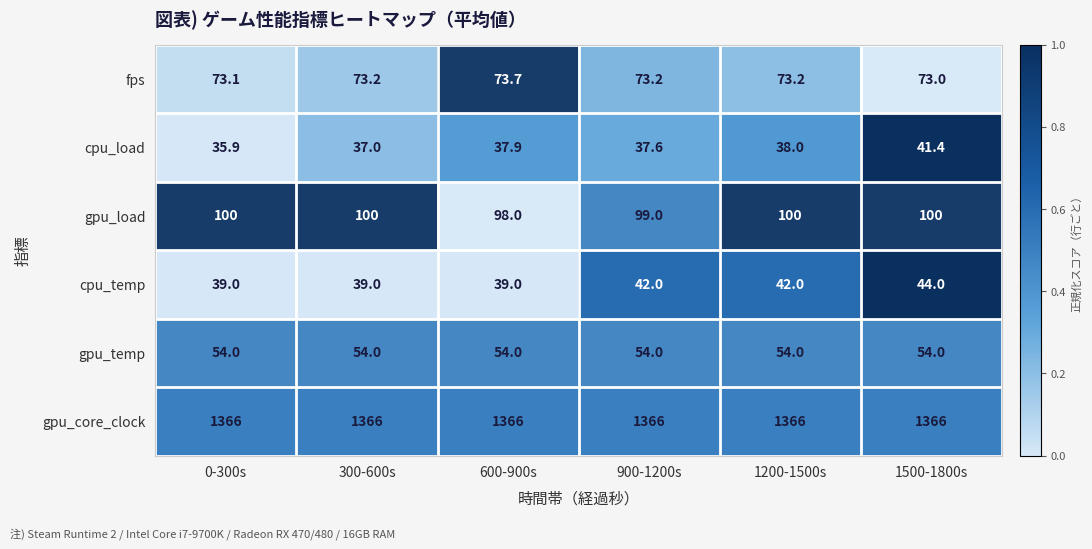

Which series has the largest total across all categories?

gpu_core_clock